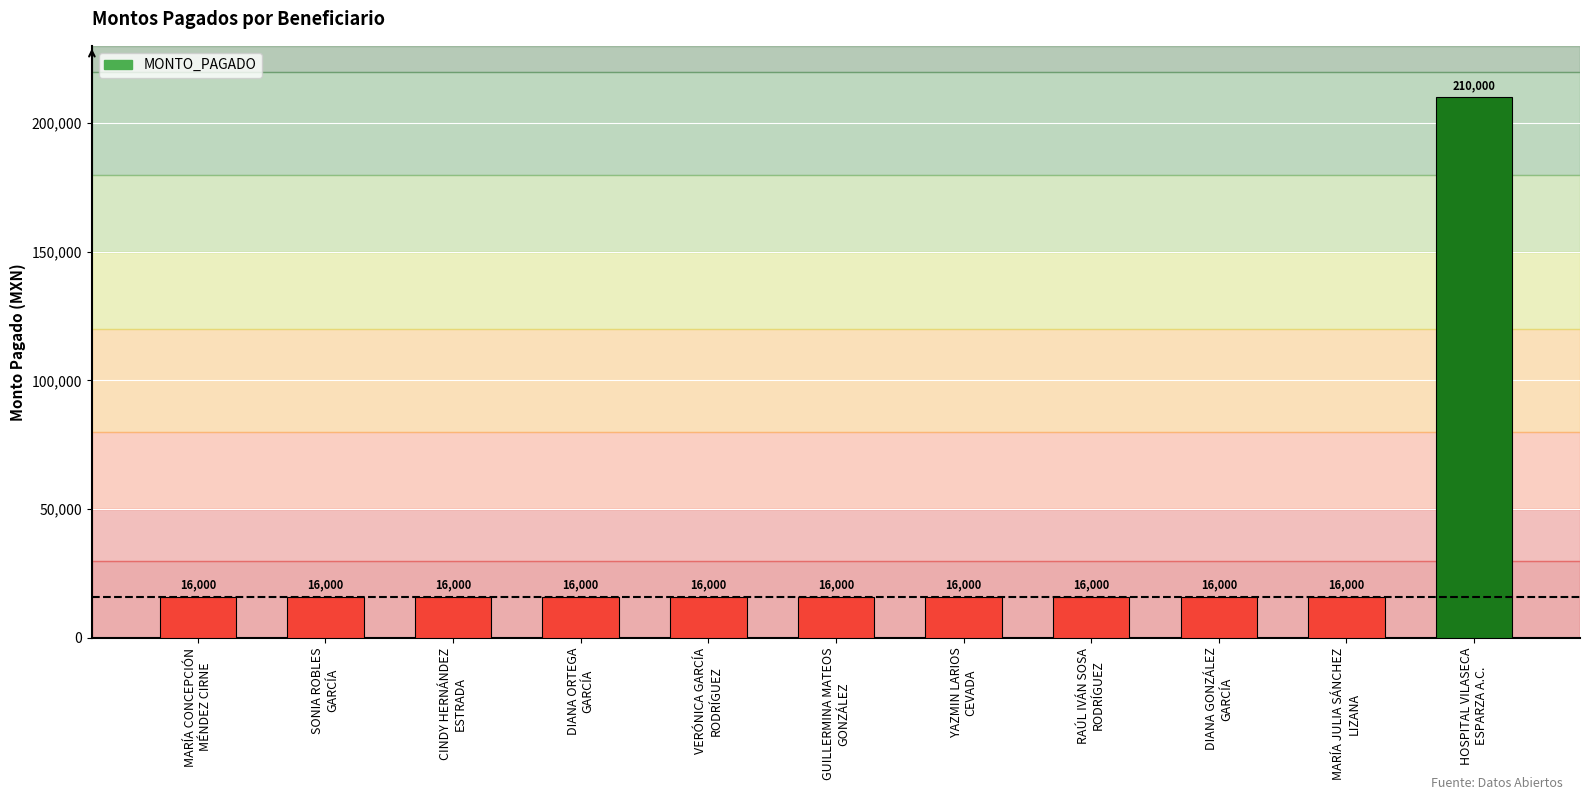

What is the sum of all values?

370000